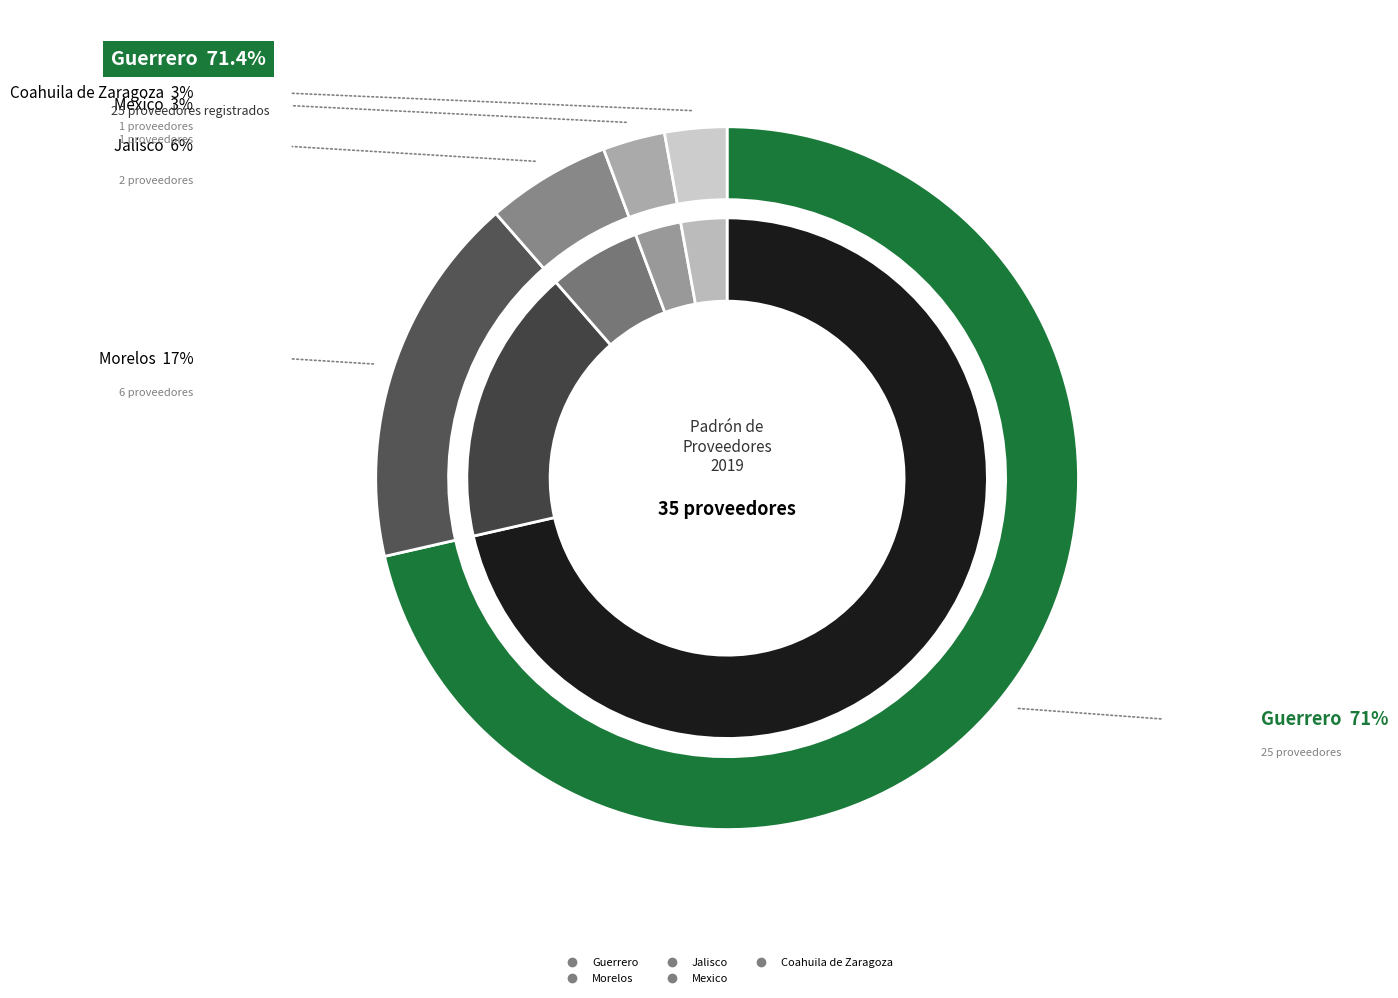

Rank the categories by value from highest to lowest.

Guerrero, Morelos, Jalisco, Mexico, Coahuila de Zaragoza